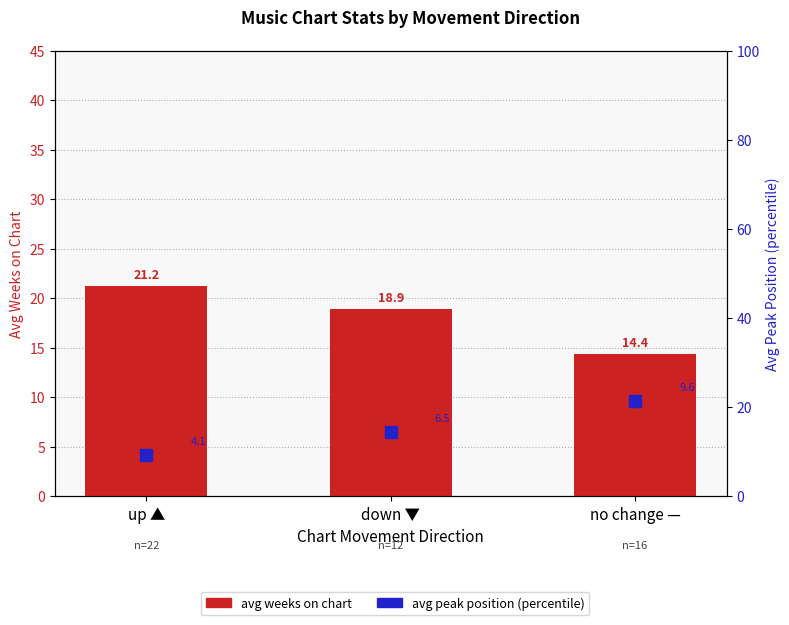

Which series contains the highest Y value?

avg peak position (percentile)